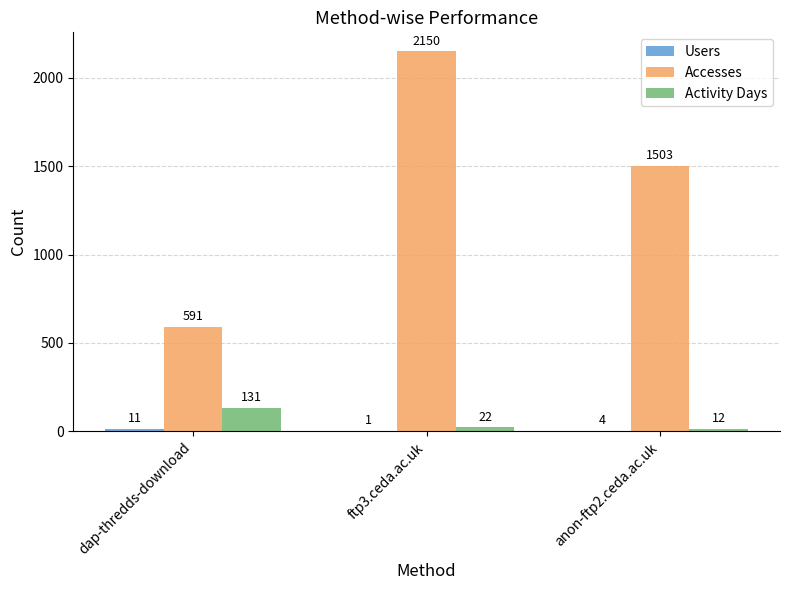

What is the sum of the Accesses values at anon-ftp2.ceda.ac.uk and ftp3.ceda.ac.uk?

3653